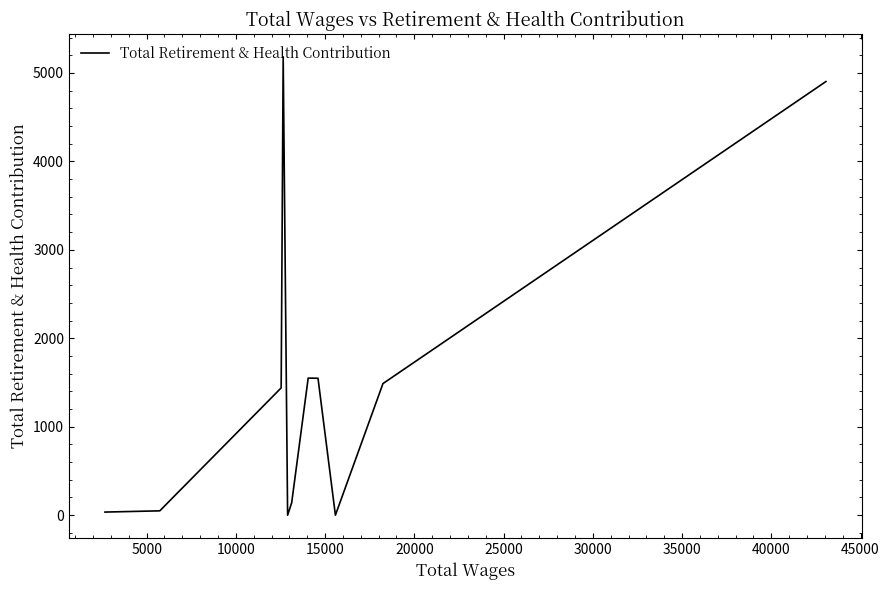

What is the difference between the maximum and minimum values?

5182